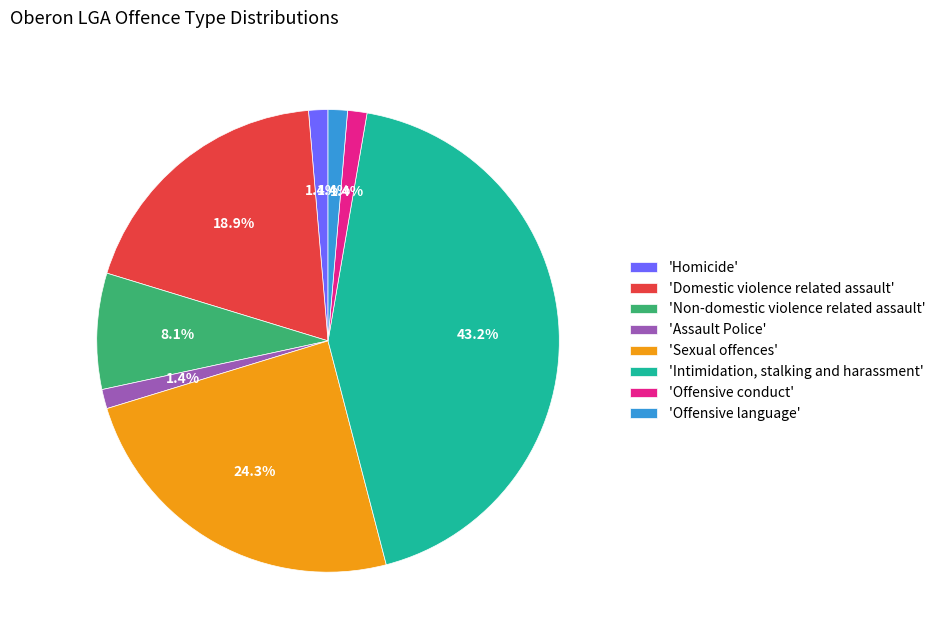

What is the ratio of the value at 'Offensive language' to the value at 'Assault Police'?

1.0